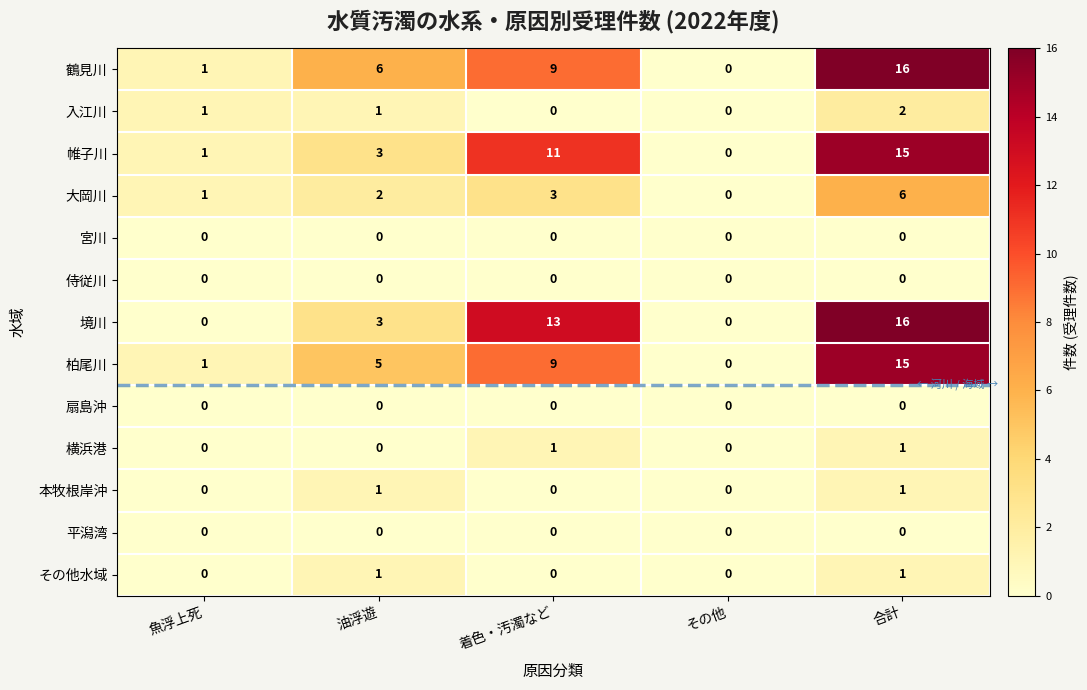

Which series changed the most between 着色・汚濁など and その他?

境川